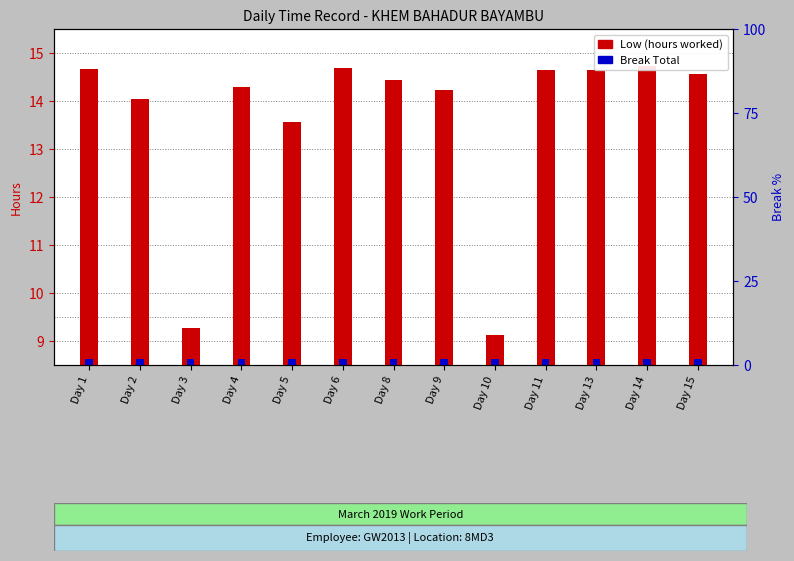

At Day 4, list the series in order from largest to smallest.

Low (hours worked), Break Total